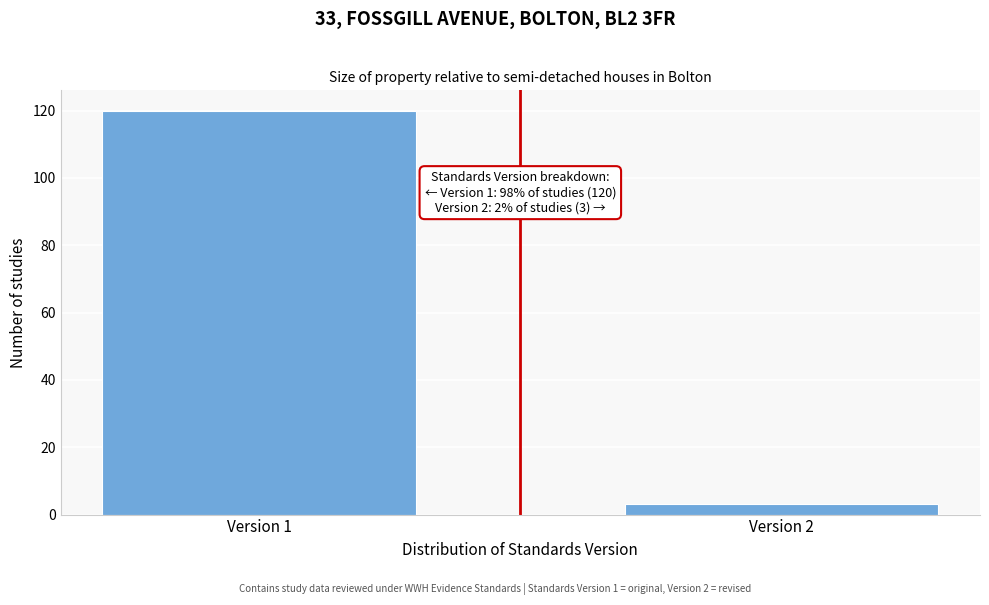

Reading right to left, what are all the values shown in this chart?

Version 2=3	Version 1=120